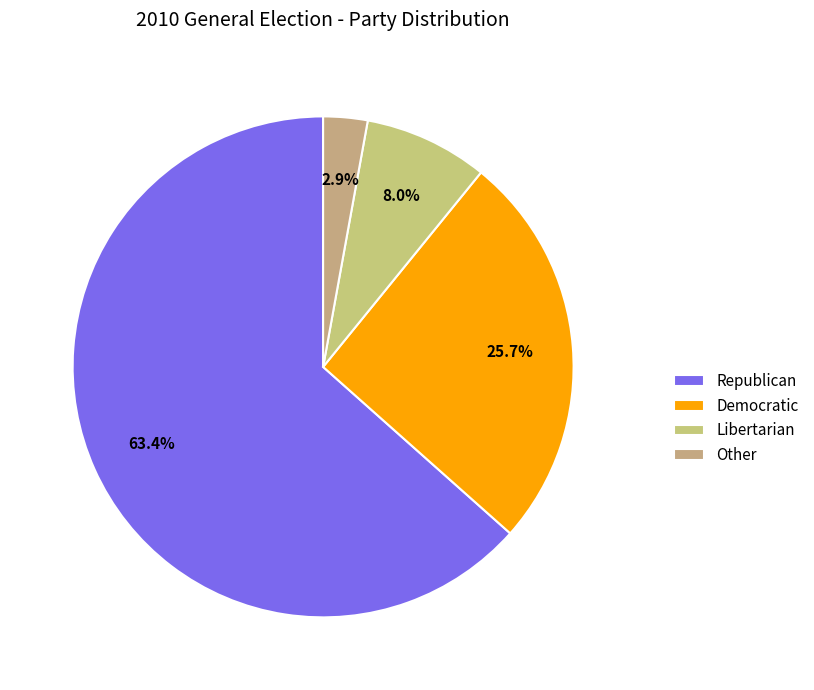

Is there any slice that represents more than half of the pie?

Yes